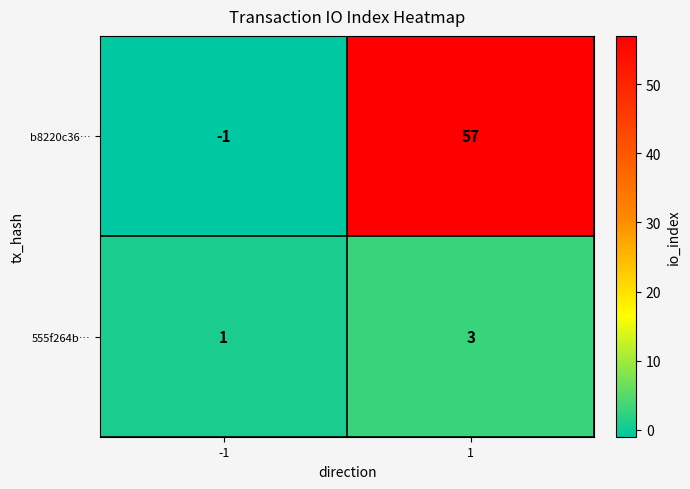

What is the sum of all 555f264b… values?

4